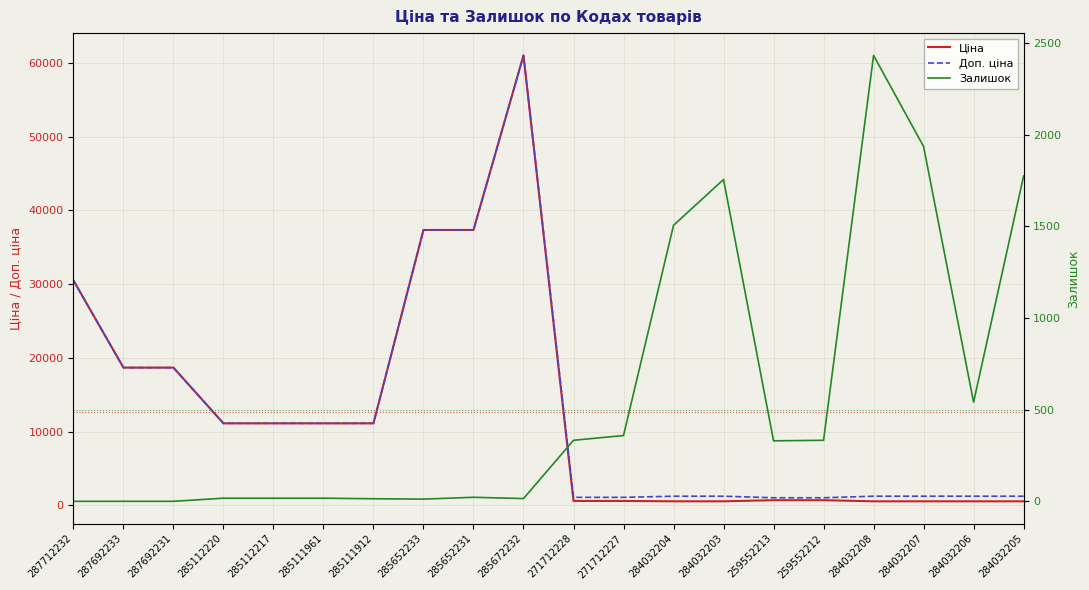

At which label does Доп. ціна reach its minimum?

259552213